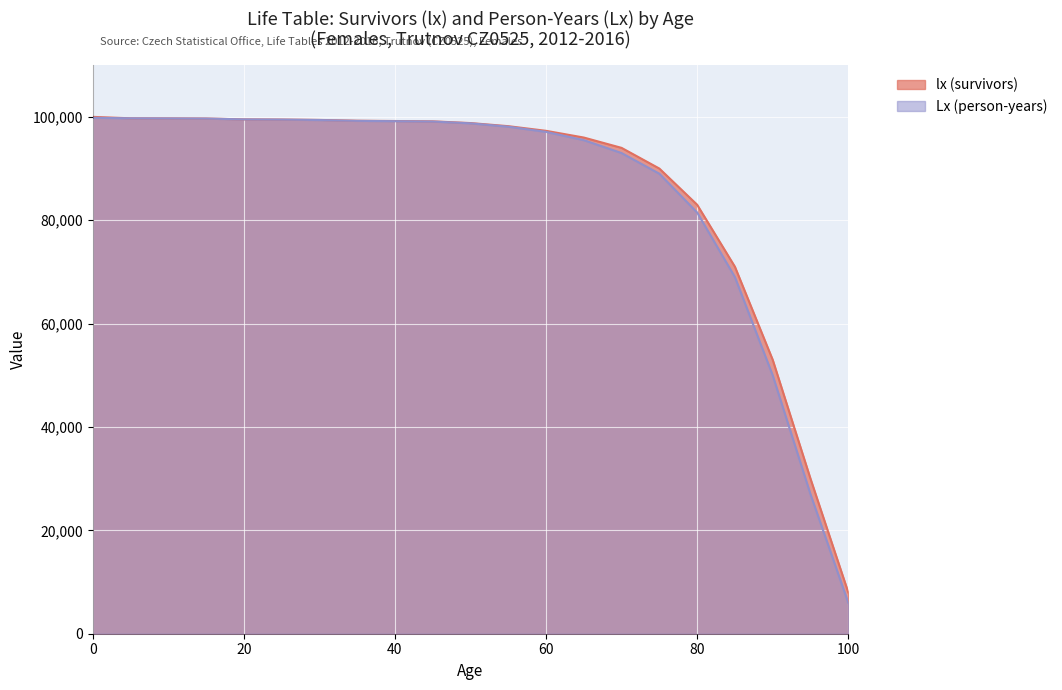

The value of lx (survivors) at 100 is 8000.0. True or false?

True